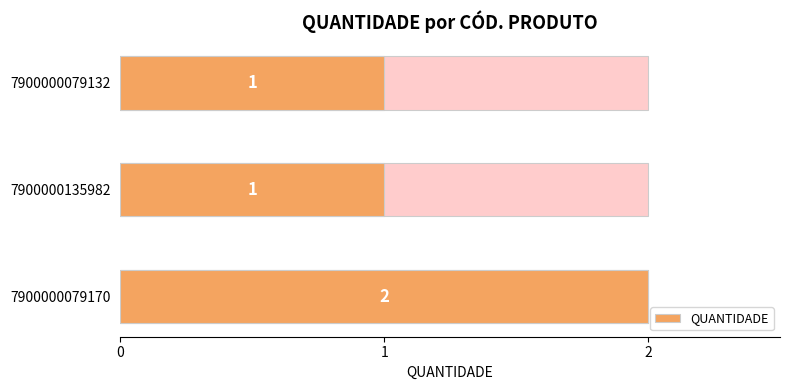

What is the average value?

1